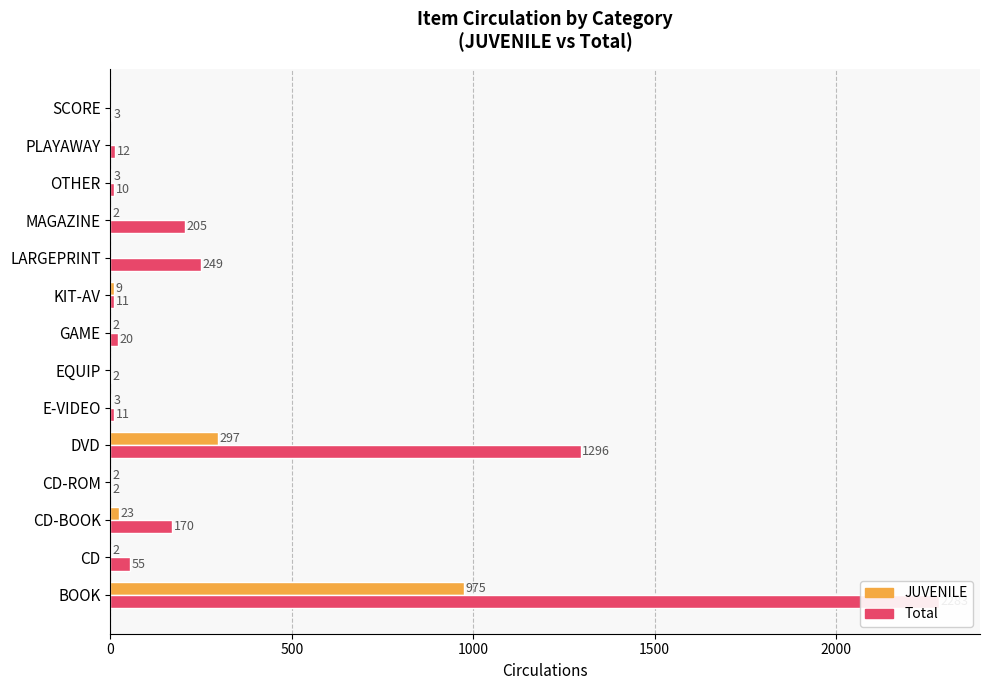

What is the value of the Total bar at the 2nd from the left?

55